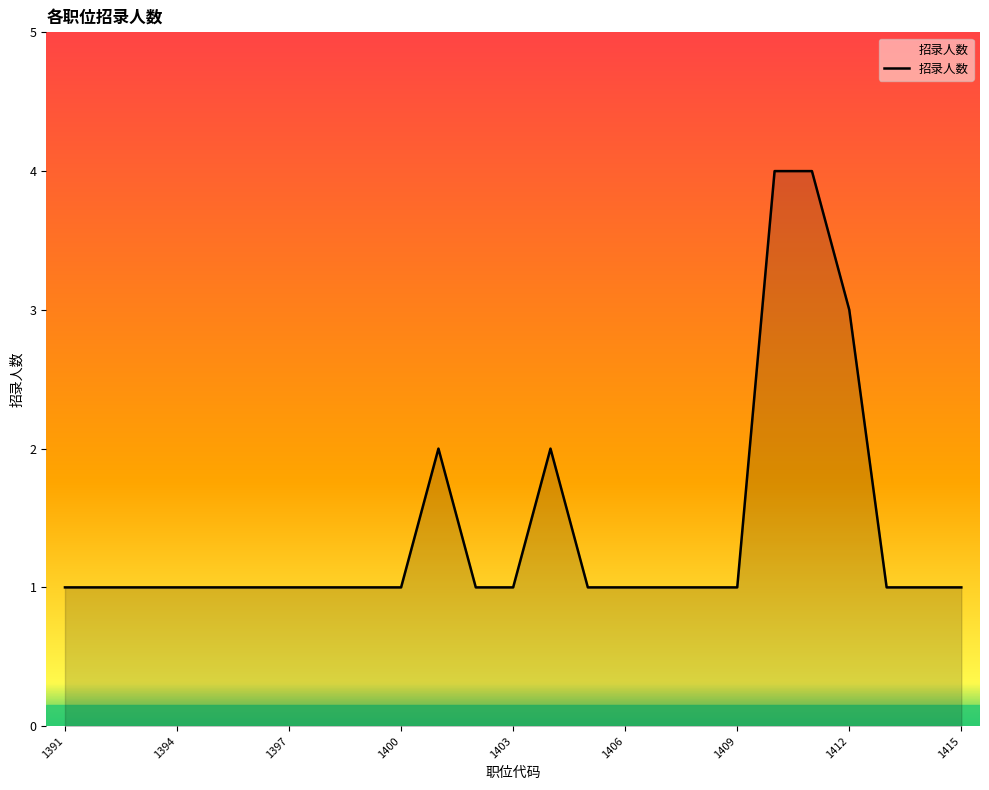

How many distinct data groups are displayed?

1